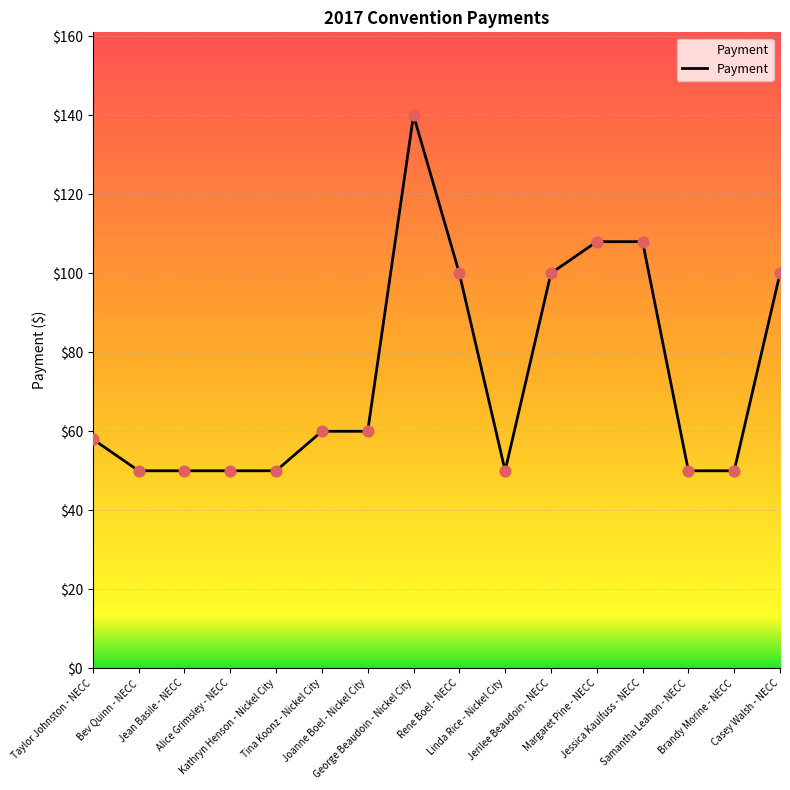

Approximately how many times larger is the value at Jerilee Beaudoin - NECC compared to Alice Grimsley - NECC?

2.0